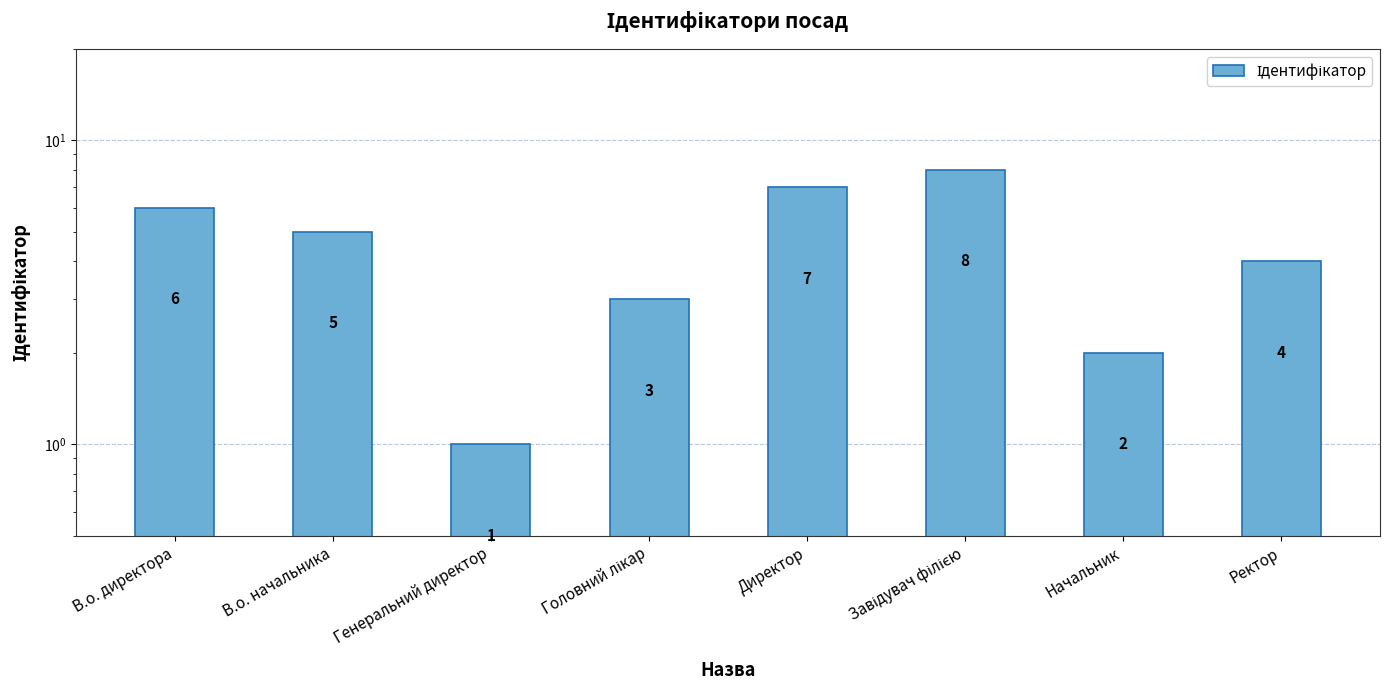

Reading left to right, extract all data points from this chart.

6	5	1	3	7	8	2	4